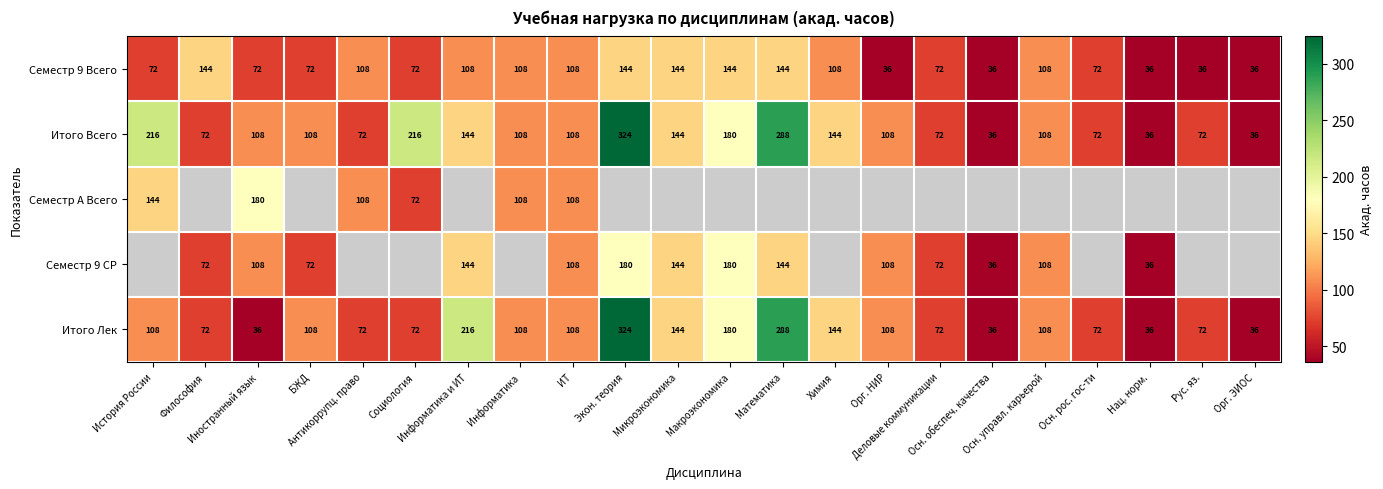

What is the difference between the second highest and second lowest values in the Семестр 9 Всего series?

108